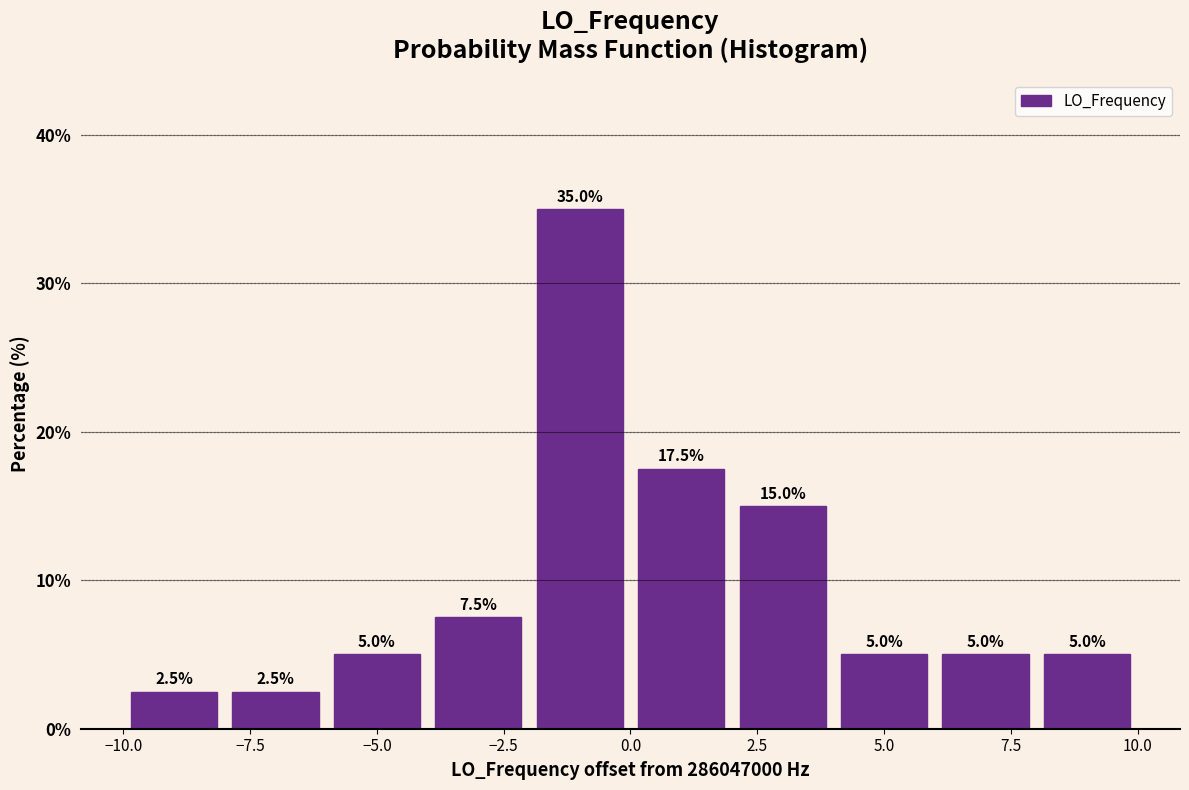

Reading left to right, list every bar in this chart as the range it spans on the x-axis followed by its height.

-10 to -8: 2.5
-8 to -6: 2.5
-6 to -4: 5.0
-4 to -2: 7.5
-2 to 0: 35.0
0 to 2: 17.5
2 to 4: 15.0
4 to 6: 5.0
6 to 8: 5.0
8 to 10: 5.0